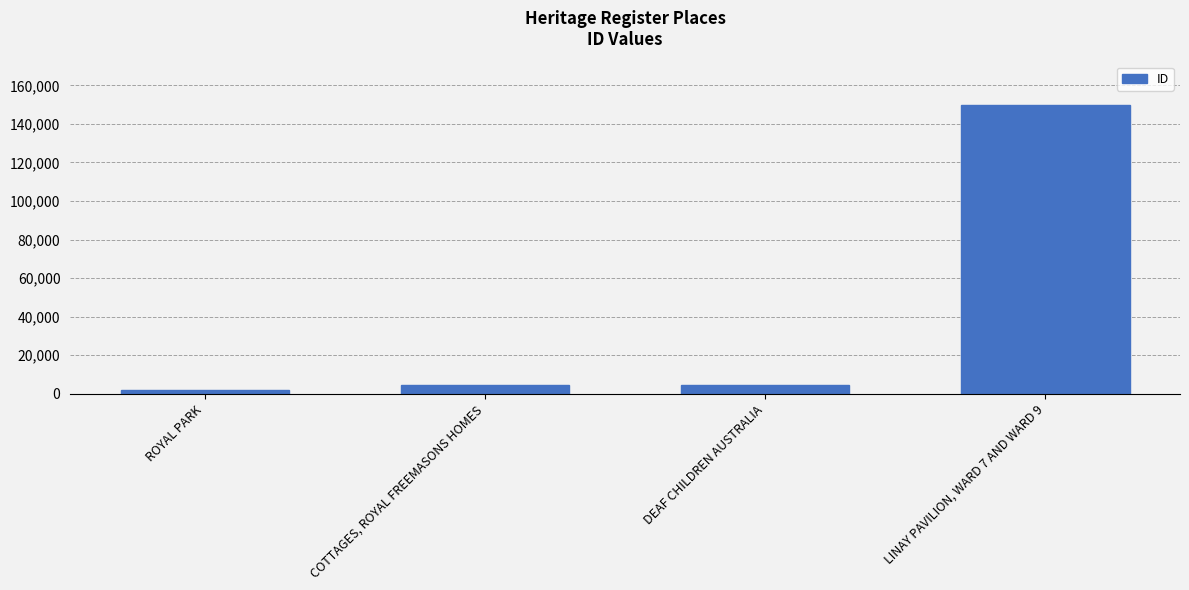

What is the smallest value displayed?

1954